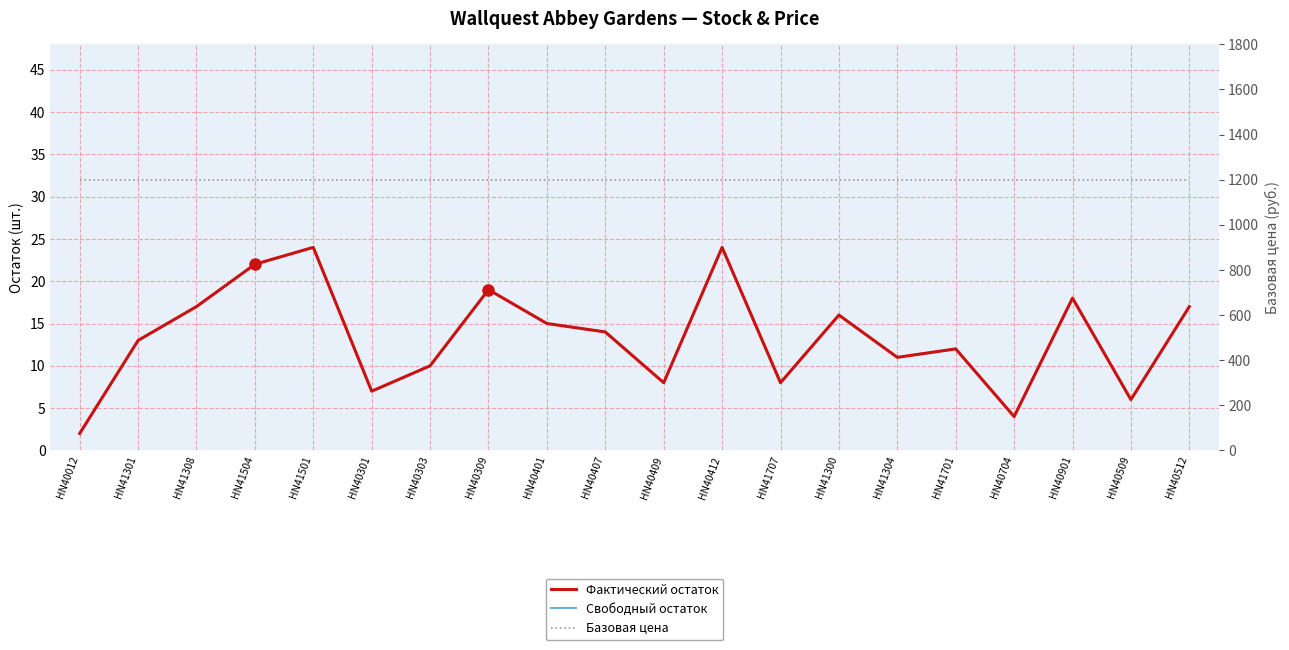

Rank the series by their maximum value, from lowest to highest.

Фактический остаток, Свободный остаток, Базовая цена